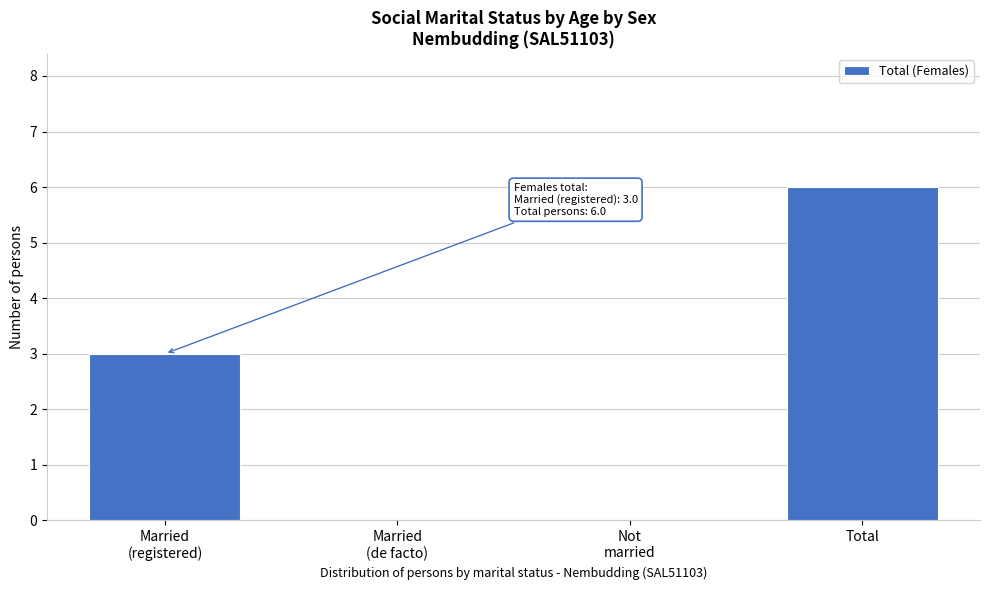

The value at Total is 6. True or false?

True